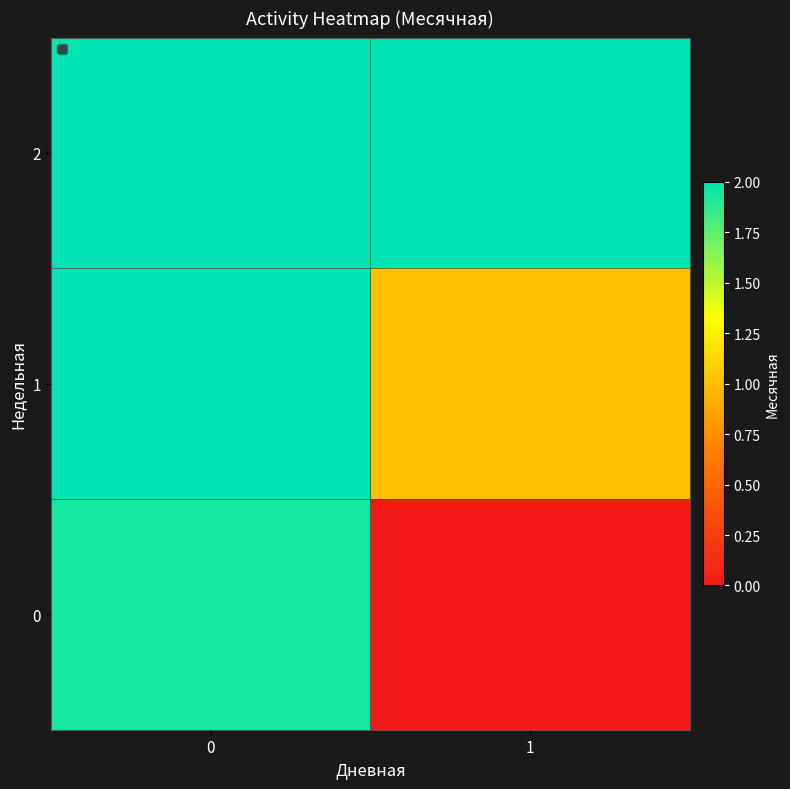

What is the total value across all series at 1?

3.0